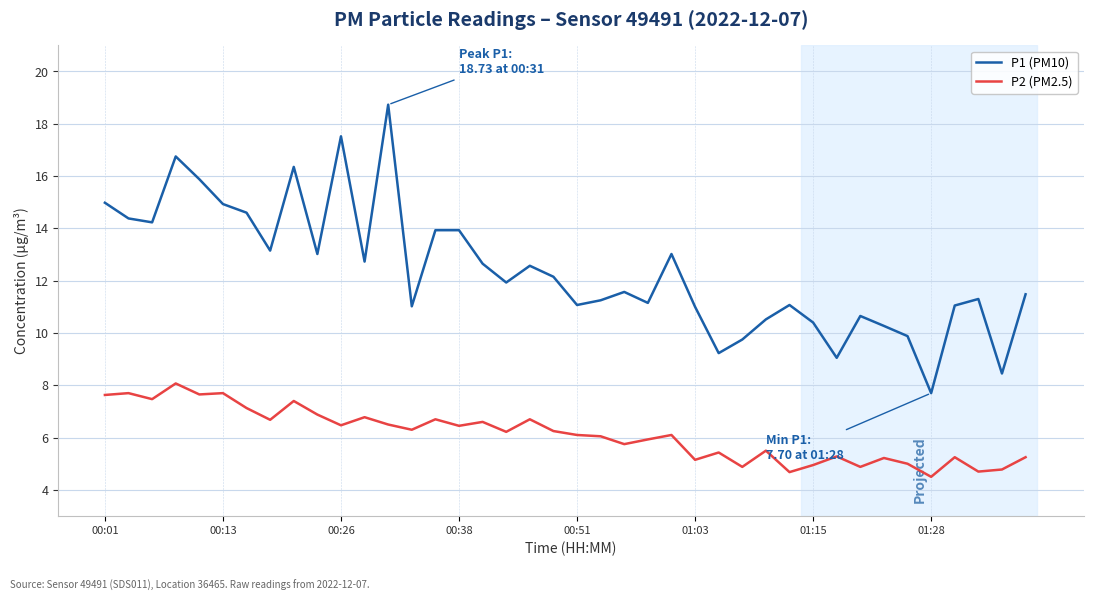

What is the sum of all P2 (PM2.5) values?

244.7